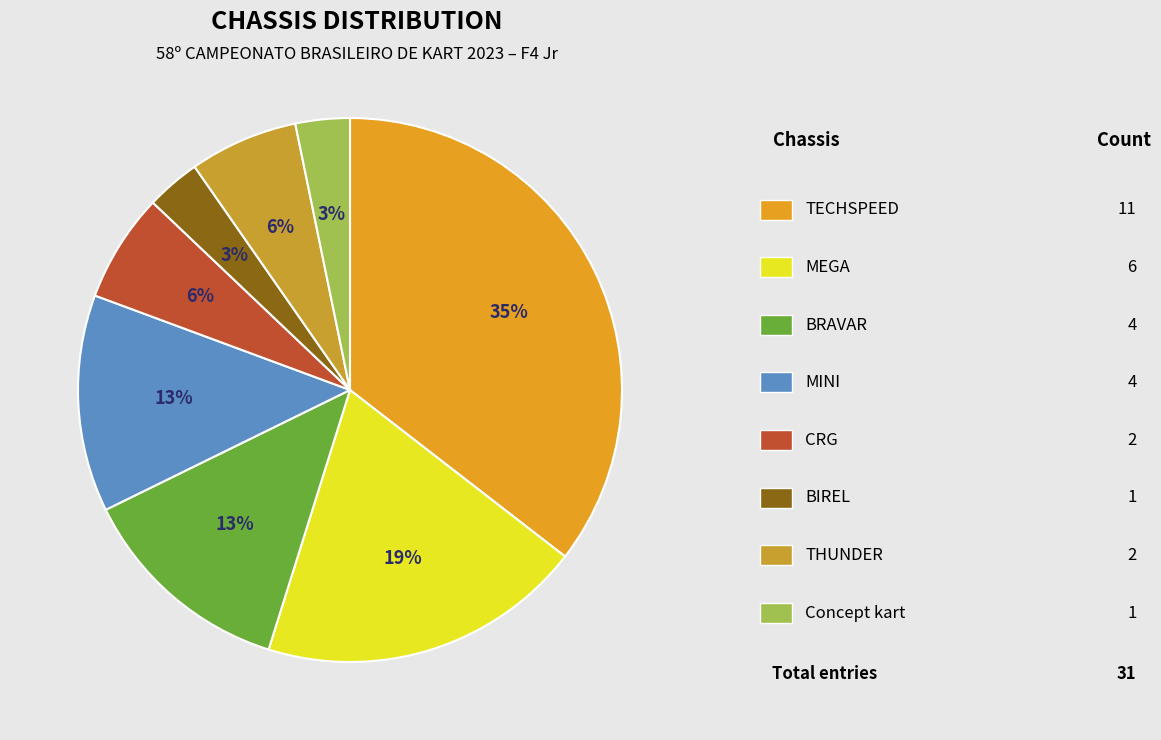

How many slices are in this pie chart?

8